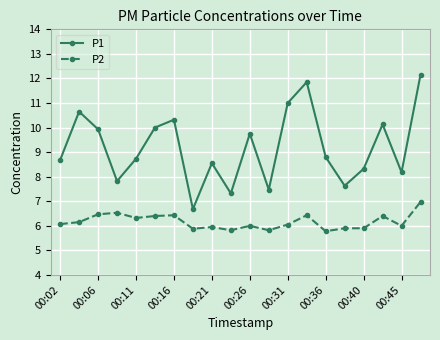

List the series in order of their overall mean, lowest first.

P2, P1